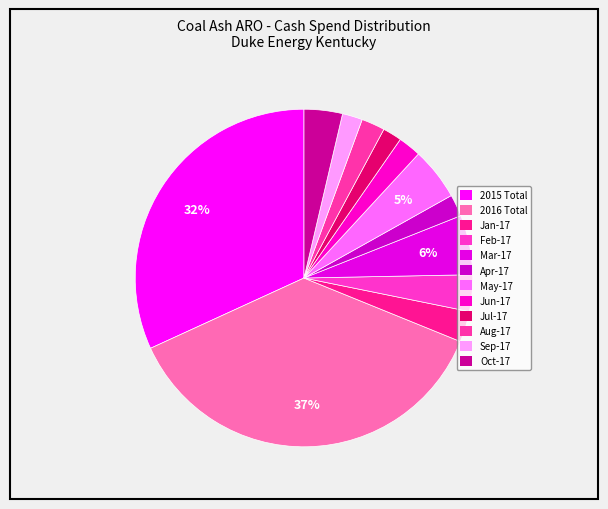

Rank the categories by value from highest to lowest.

2016 Total, 2015 Total, Mar-17, May-17, Oct-17, Feb-17, Jan-17, Aug-17, Jun-17, Apr-17, Sep-17, Jul-17